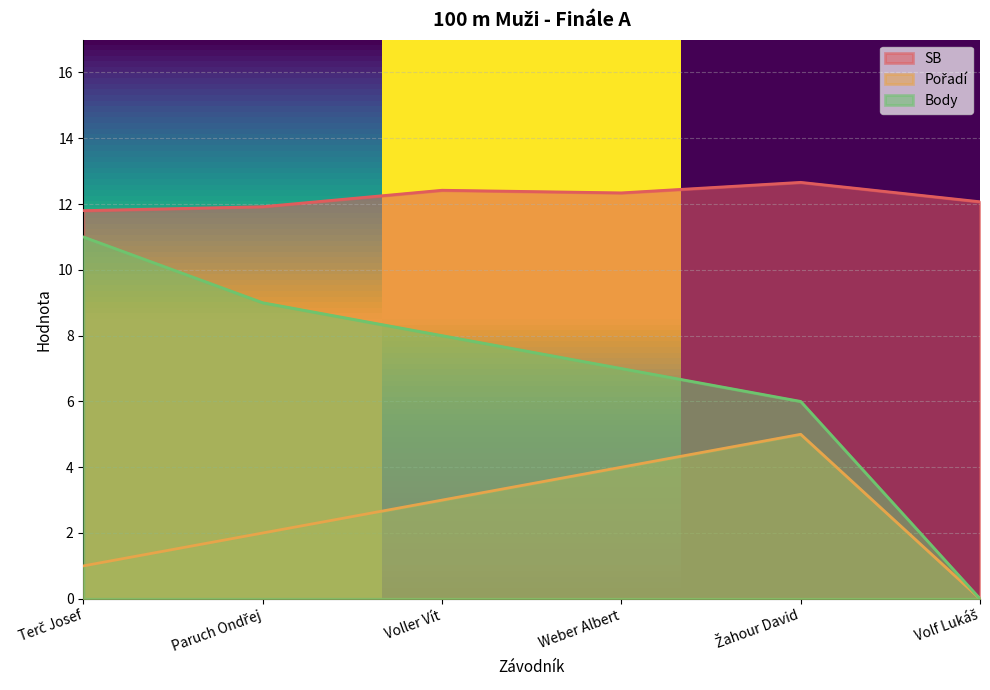

How many data points in SB are above 12?

4